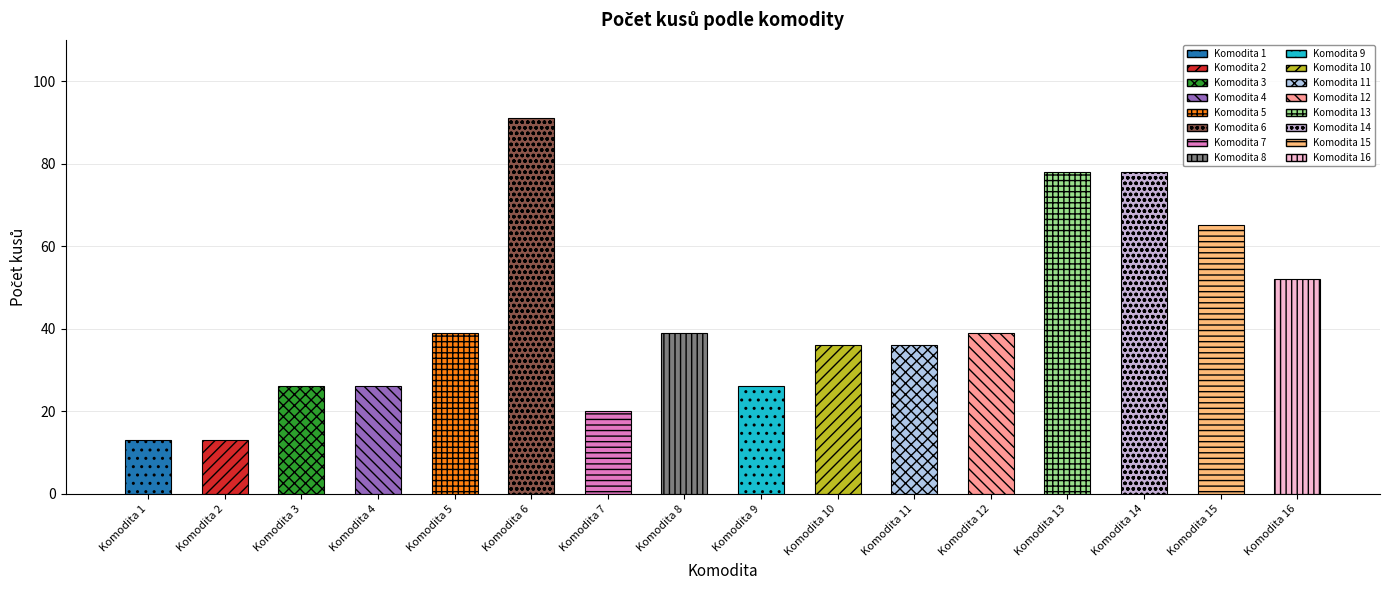

Where does the data first go above 39?

Komodita 6